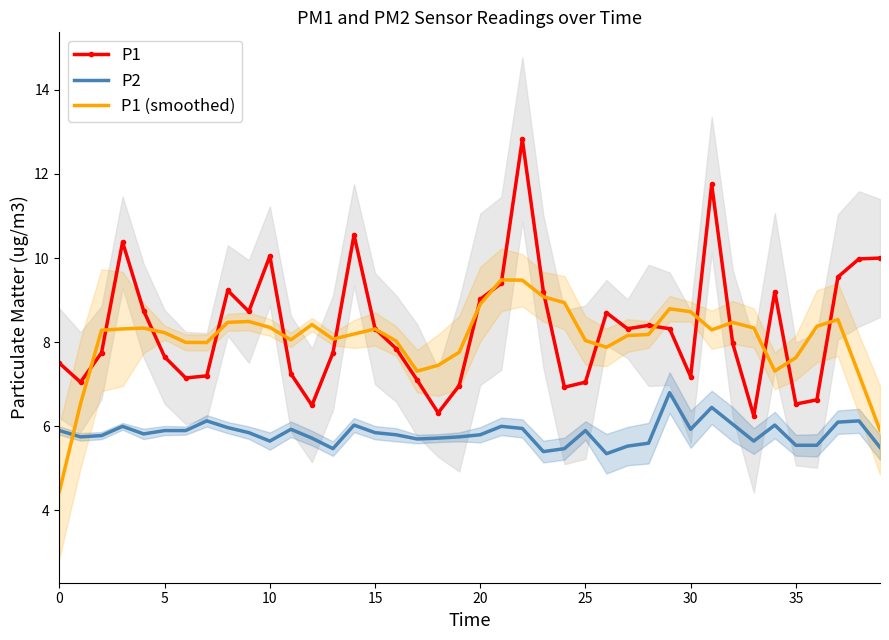

How many categories are shown in the chart?

40